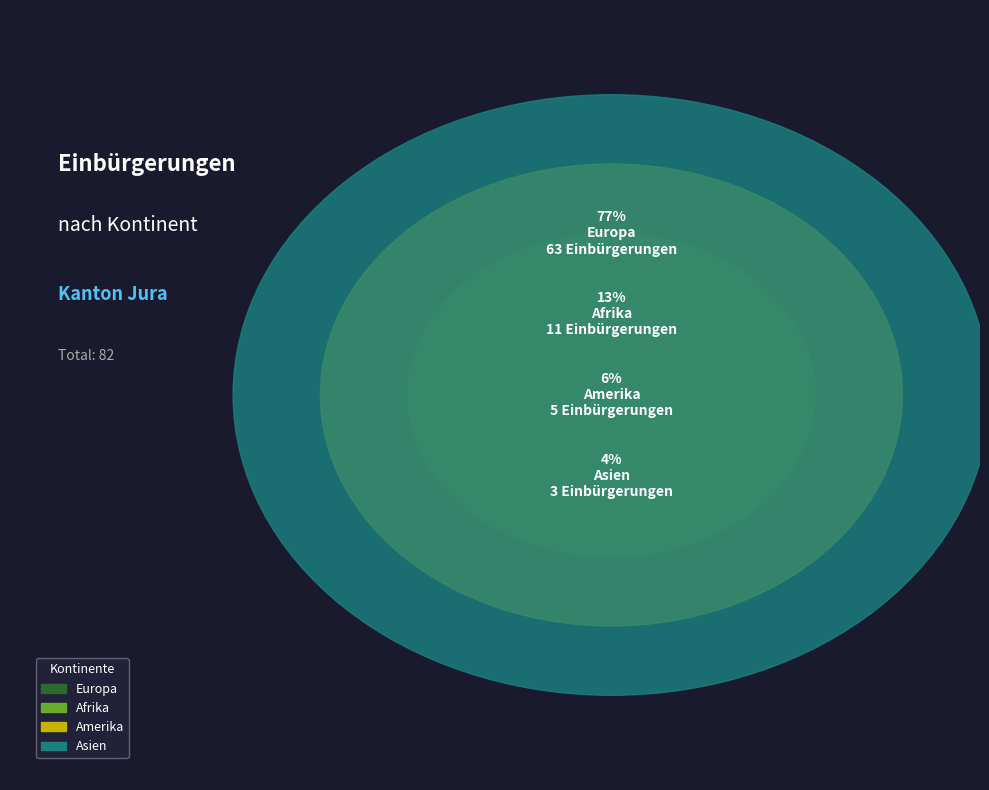

Does Ozeanien represent more than half of the total?

No